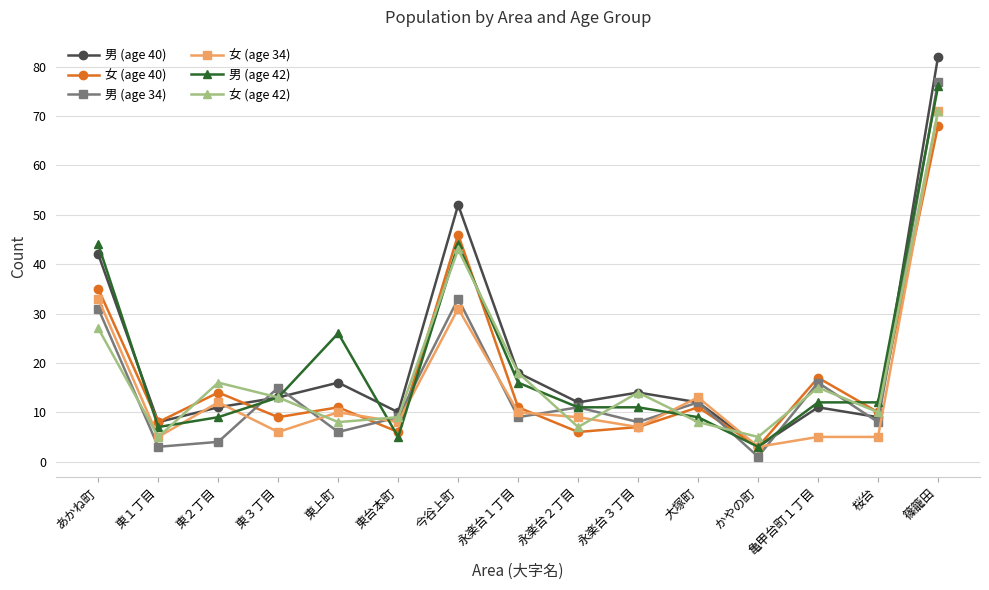

Count the number of categories in the chart.

15